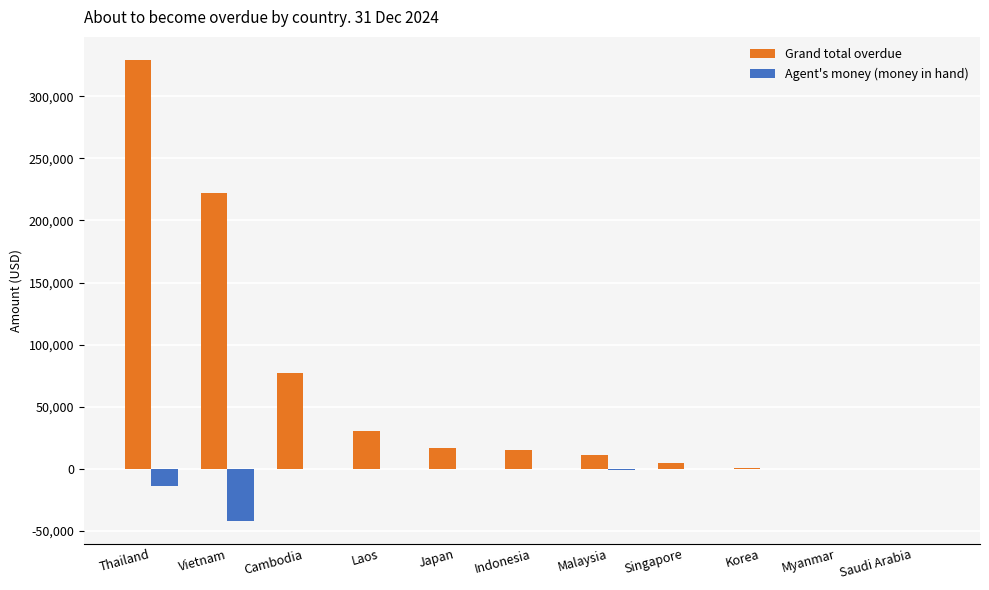

Which series has the largest total across all categories?

Grand total overdue